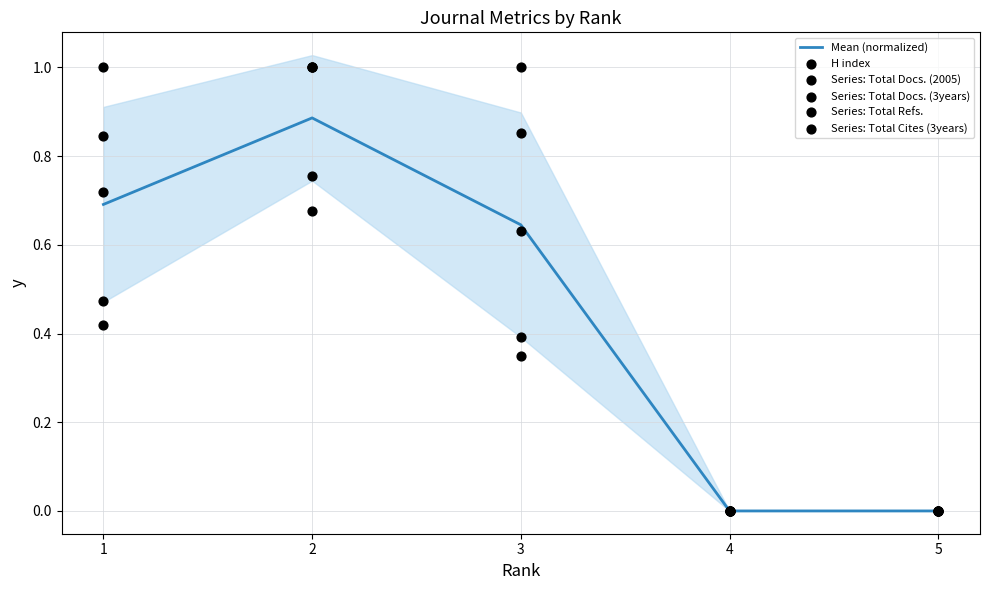

What are all the series names shown in the legend?

Mean (normalized), H index, Series: Total Docs. (2005), Series: Total Docs. (3years), Series: Total Refs., Series: Total Cites (3years)